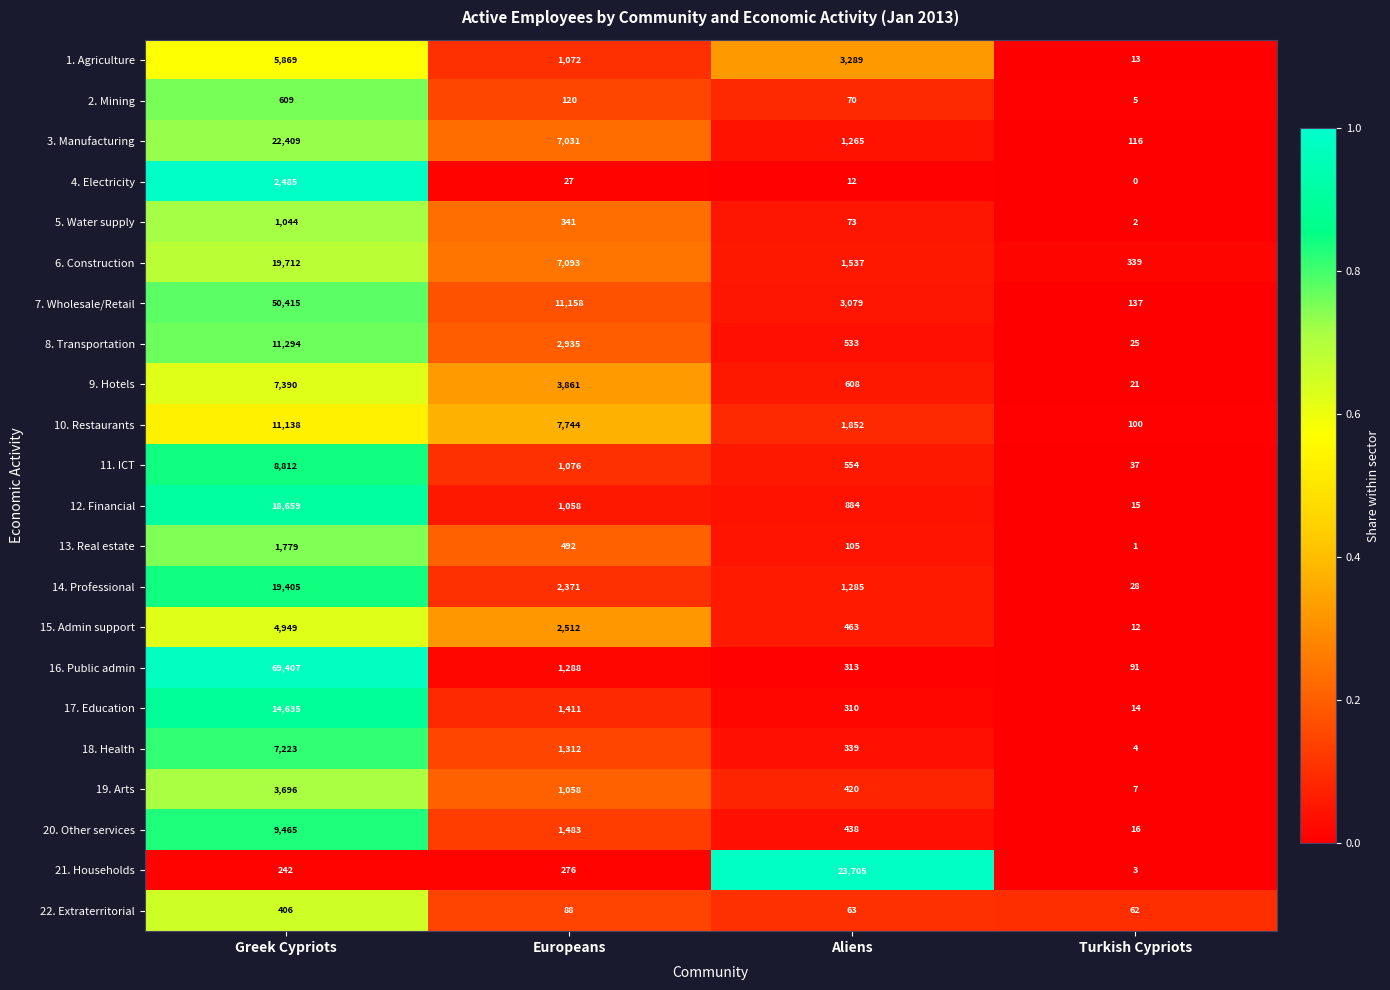

Which series has the largest total across all categories?

16. Public admin